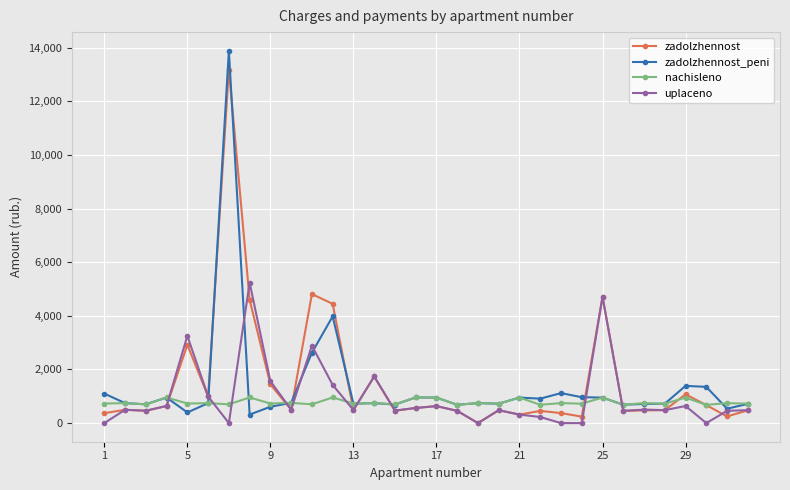

What is the maximum value shown in the chart?

13884.2